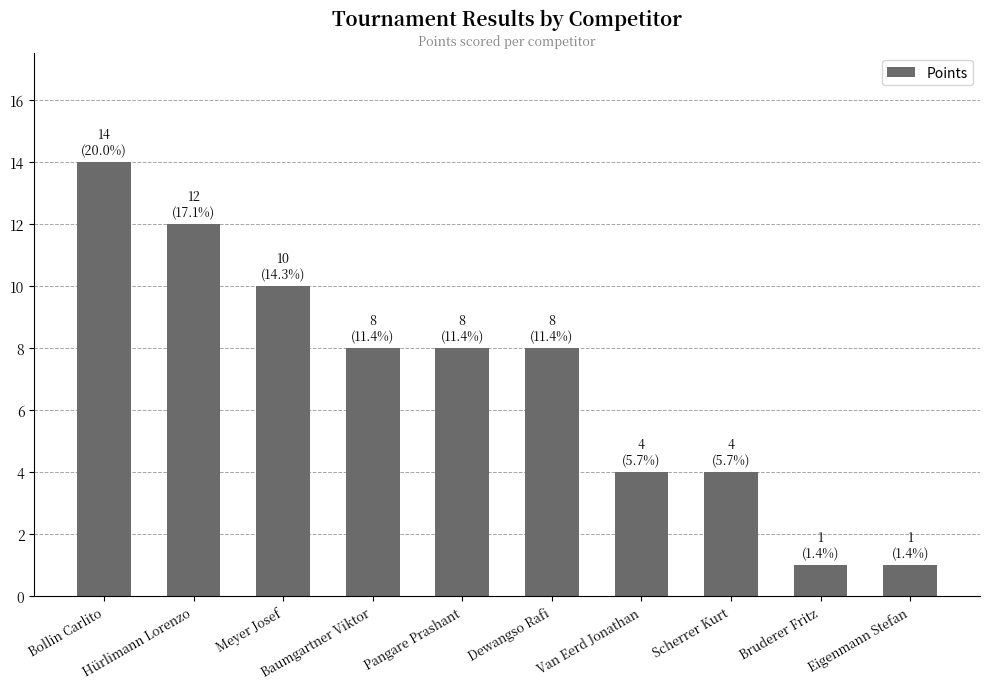

True or false: the data shows 2 at Eigenmann Stefan.

False